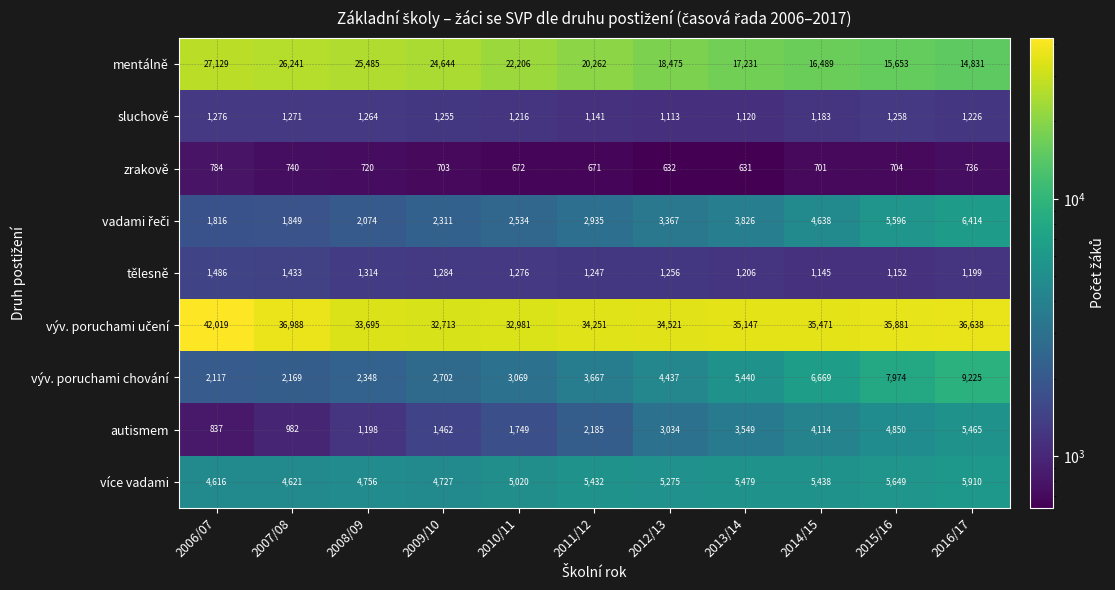

What is the sum of the výv. poruchami chování values at 2013/14 and 2015/16?

13414